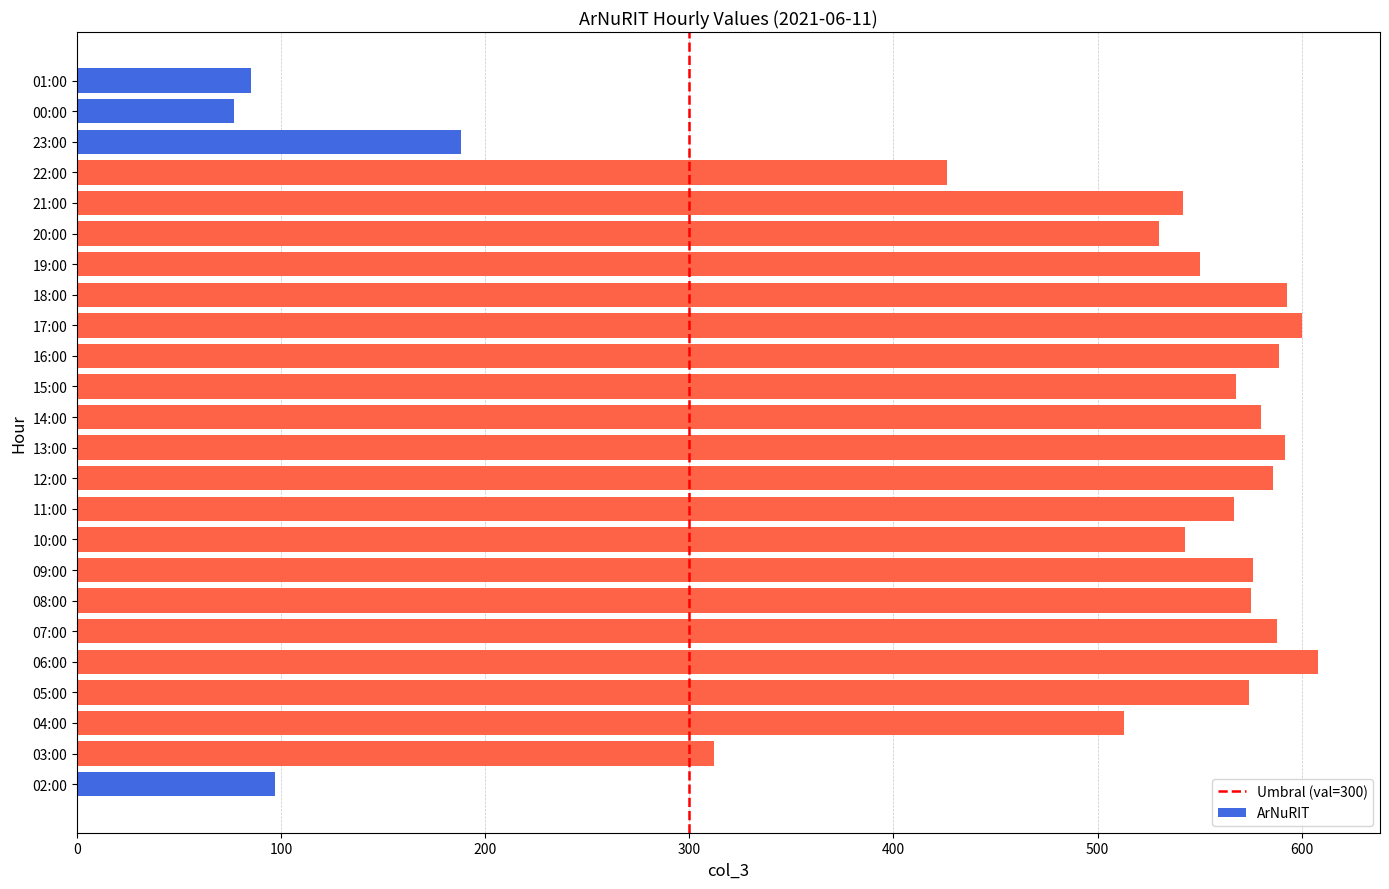

The chart shows a value of 188 at 23:00. True or false?

True